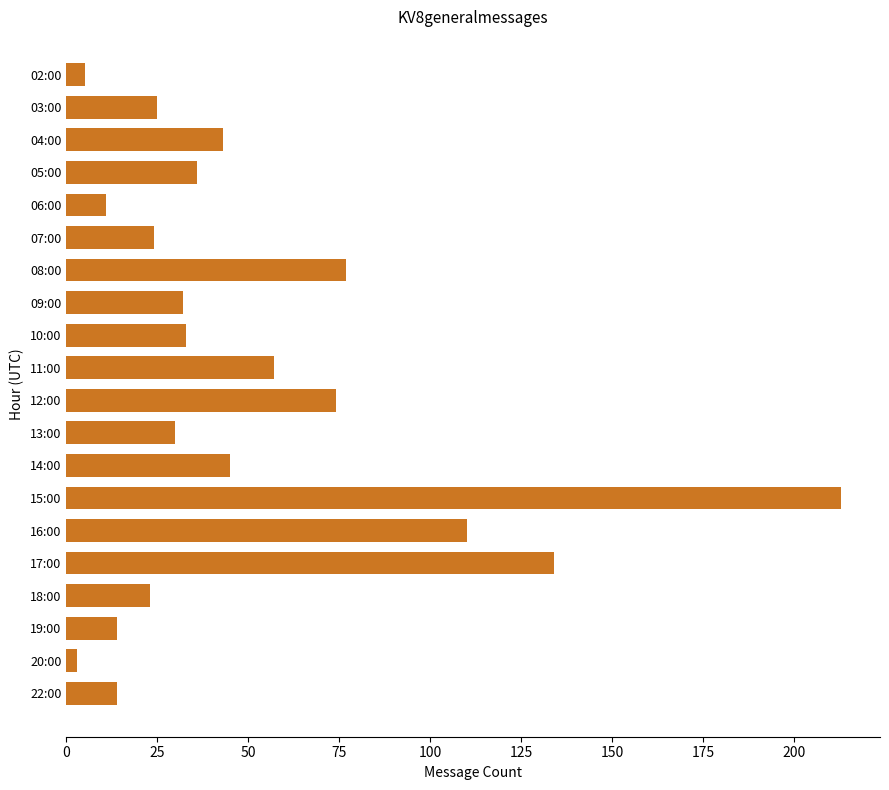

Reading top to bottom, what are all the values shown in this chart?

02:00=5	03:00=25	04:00=43	05:00=36	06:00=11	07:00=24	08:00=77	09:00=32	10:00=33	11:00=57	12:00=74	13:00=30	14:00=45	15:00=213	16:00=110	17:00=134	18:00=23	19:00=14	20:00=3	22:00=14